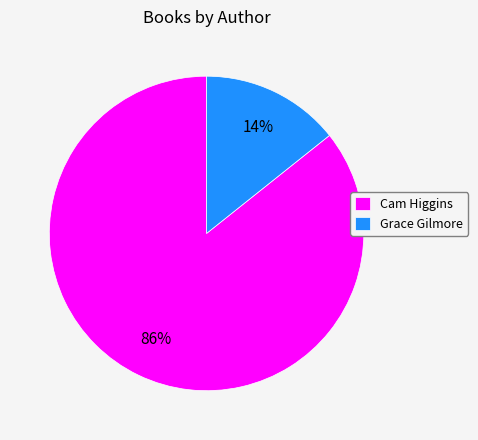

Which category has the smallest portion of the pie?

Grace Gilmore